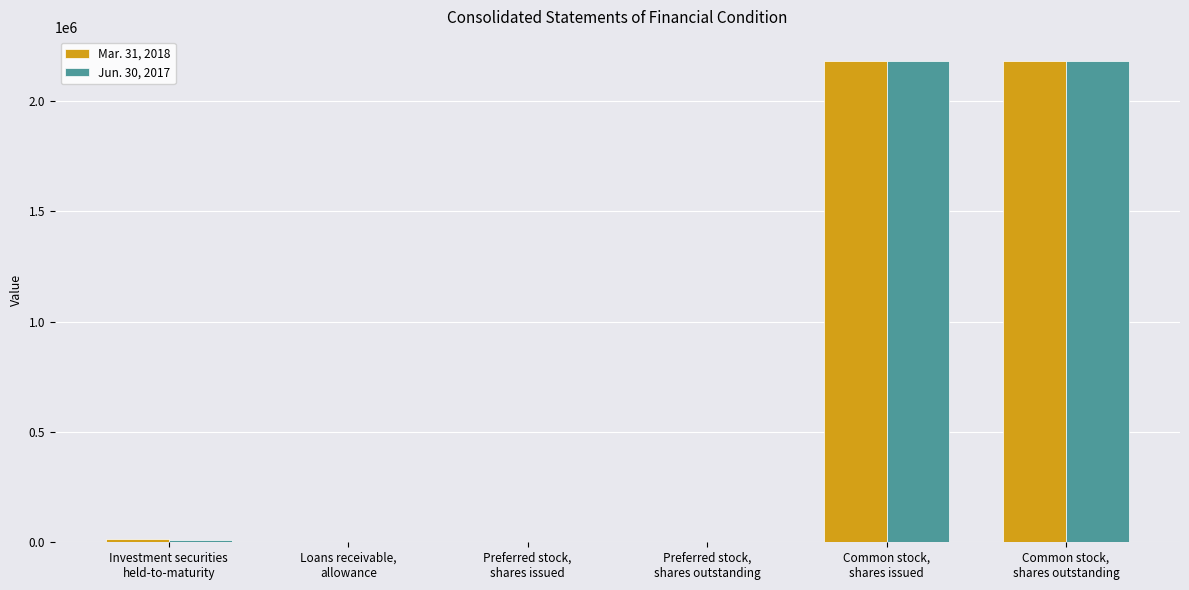

List the series in order of their overall mean, lowest first.

Jun. 30, 2017, Mar. 31, 2018